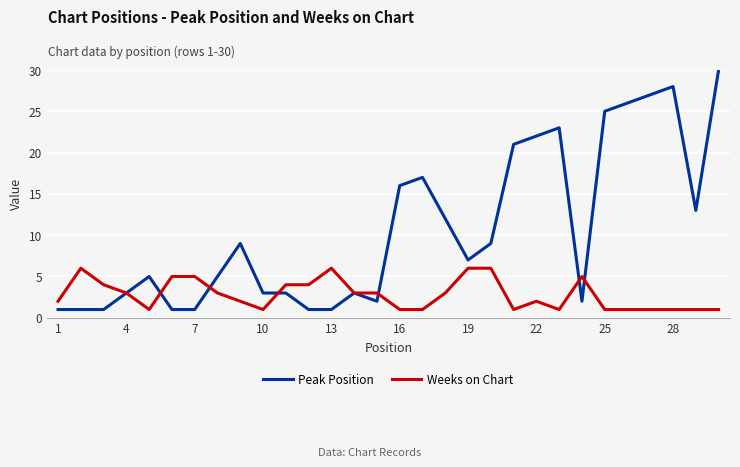

What are all the series names shown in the legend?

Peak Position, Weeks on Chart